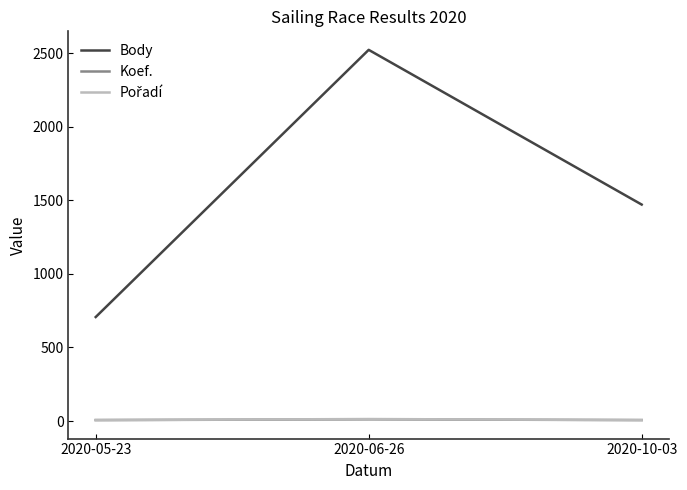

At which category is the sum across all series the highest?

2020-06-26